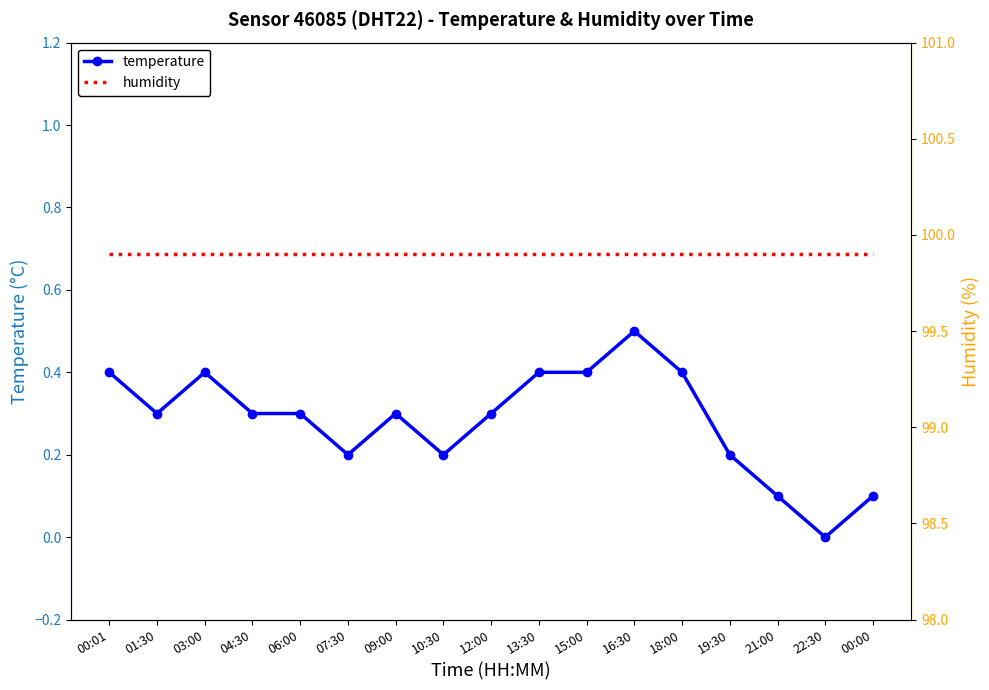

True or false: humidity and temperature cross at least once.

False